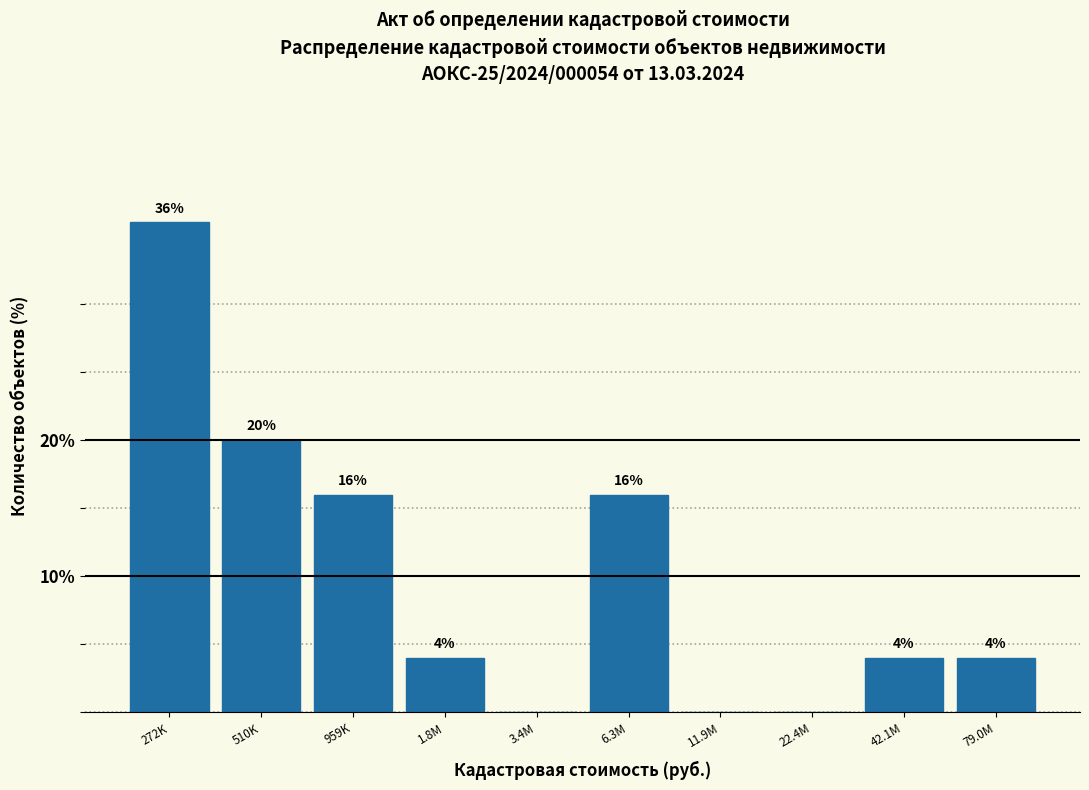

Reading left to right, list all the values displayed in this chart.

272K=36	510K=20	959K=16	1.8M=4	3.4M=0	6.3M=16	11.9M=0	22.4M=0	42.1M=4	79.0M=4